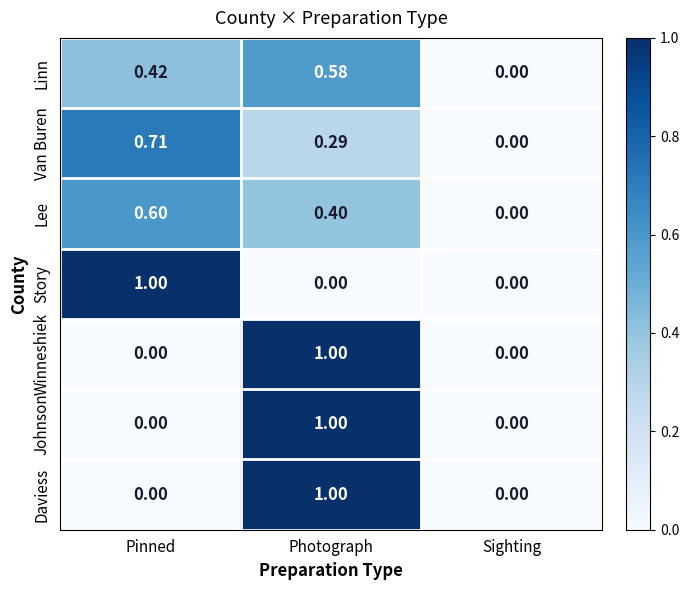

Where is Linn nearest to the value 0?

Sighting